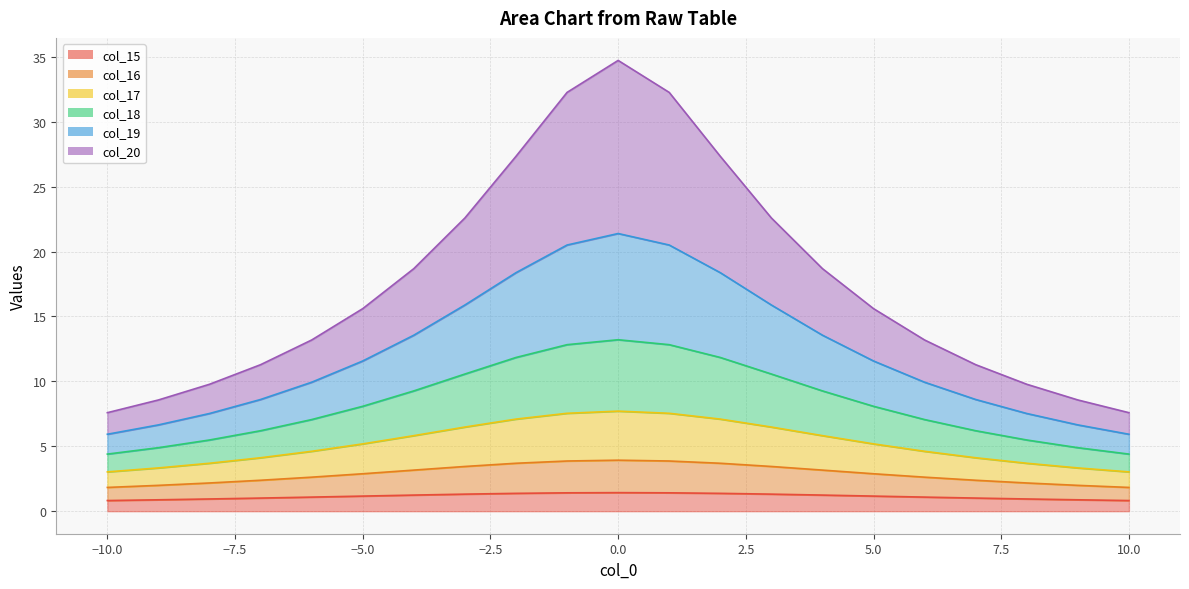

Does the chart display data point markers on the line(s)?

No